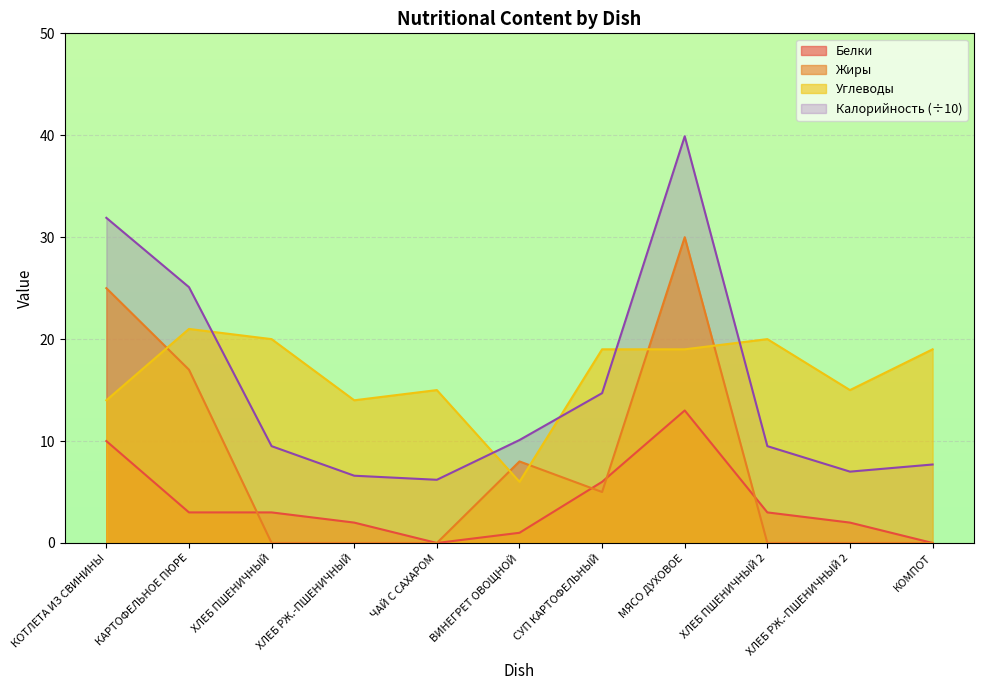

What is the value of the Углеводы point at the 7th from the left?

19.0